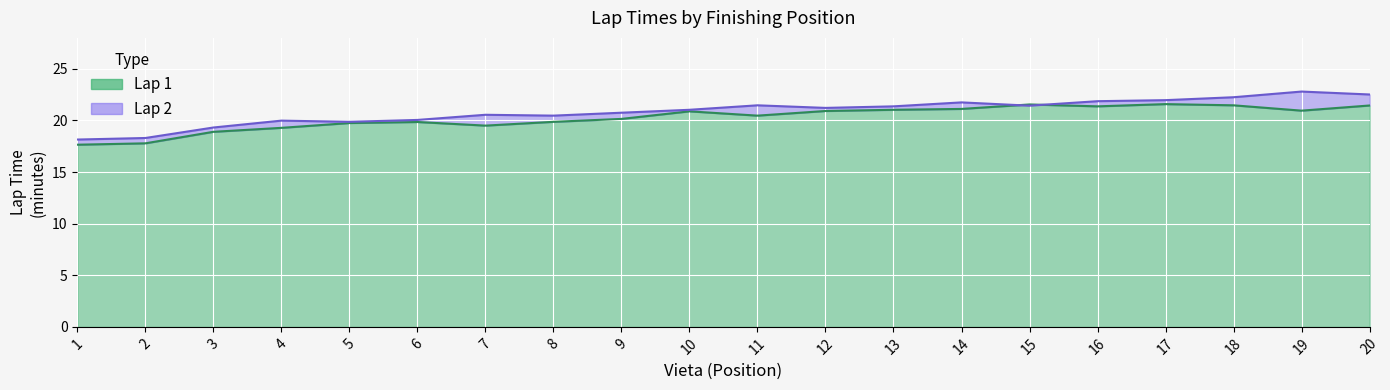

What is the difference between the highest and lowest values at 13?

0.3